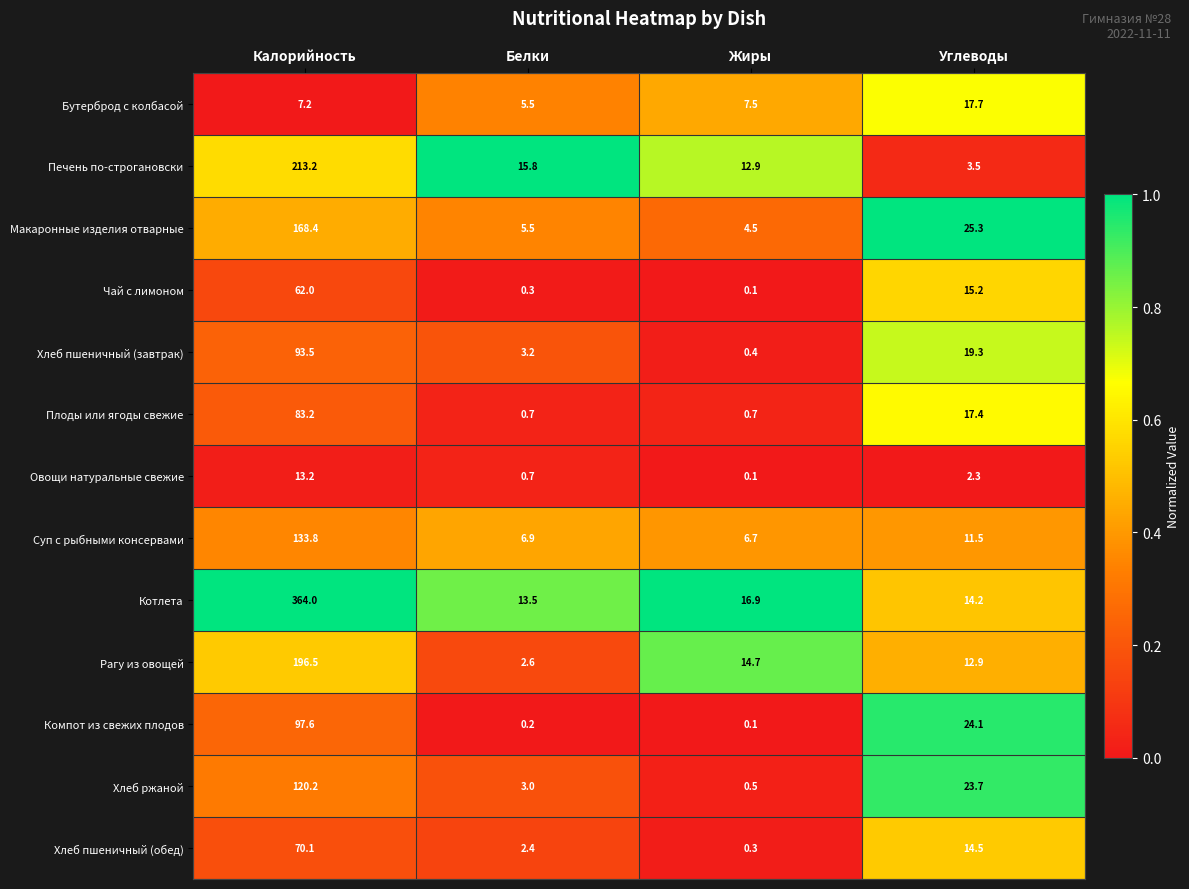

How many categories are shown in the chart?

4